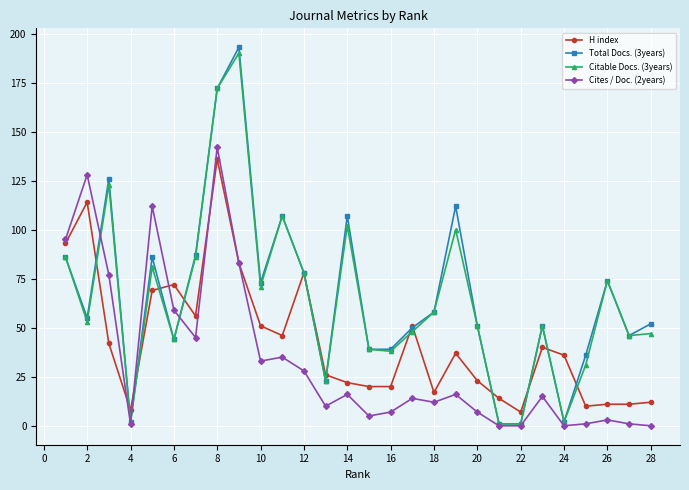

Which series has the largest range (max minus min)?

Total Docs. (3years)